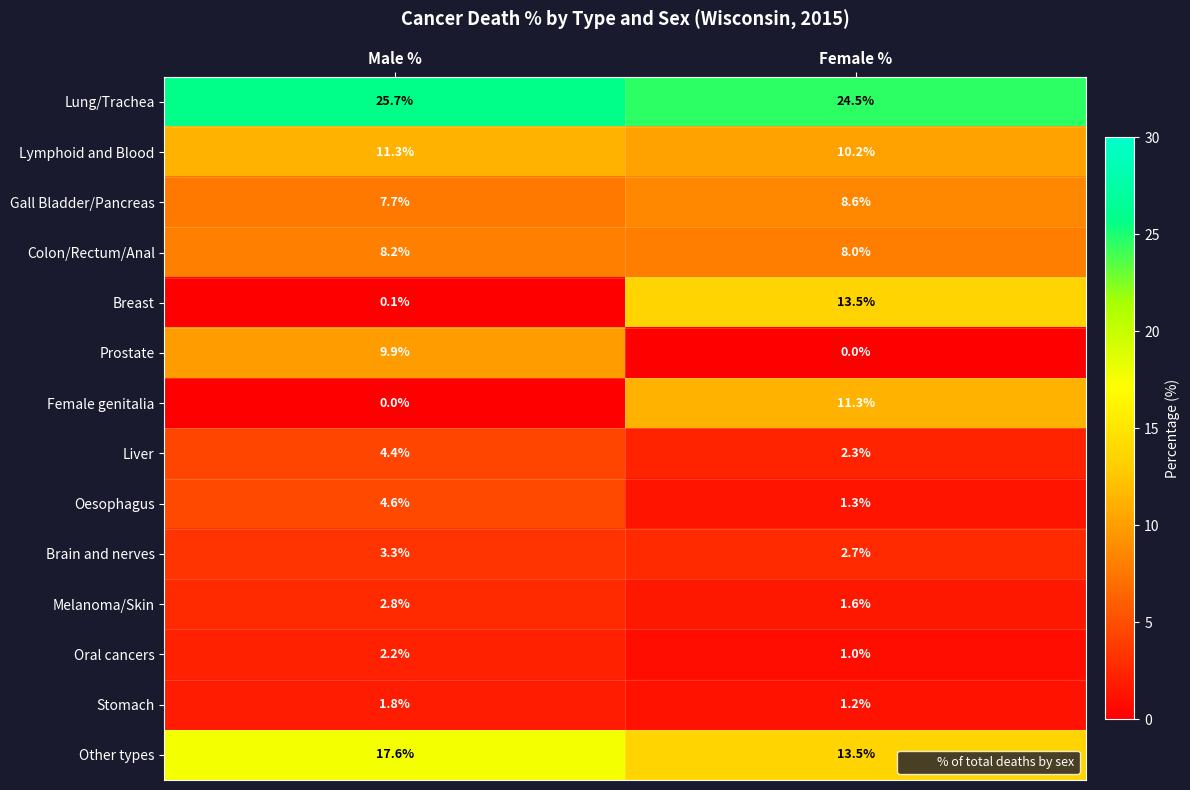

At which category is the sum across all series the highest?

Female %